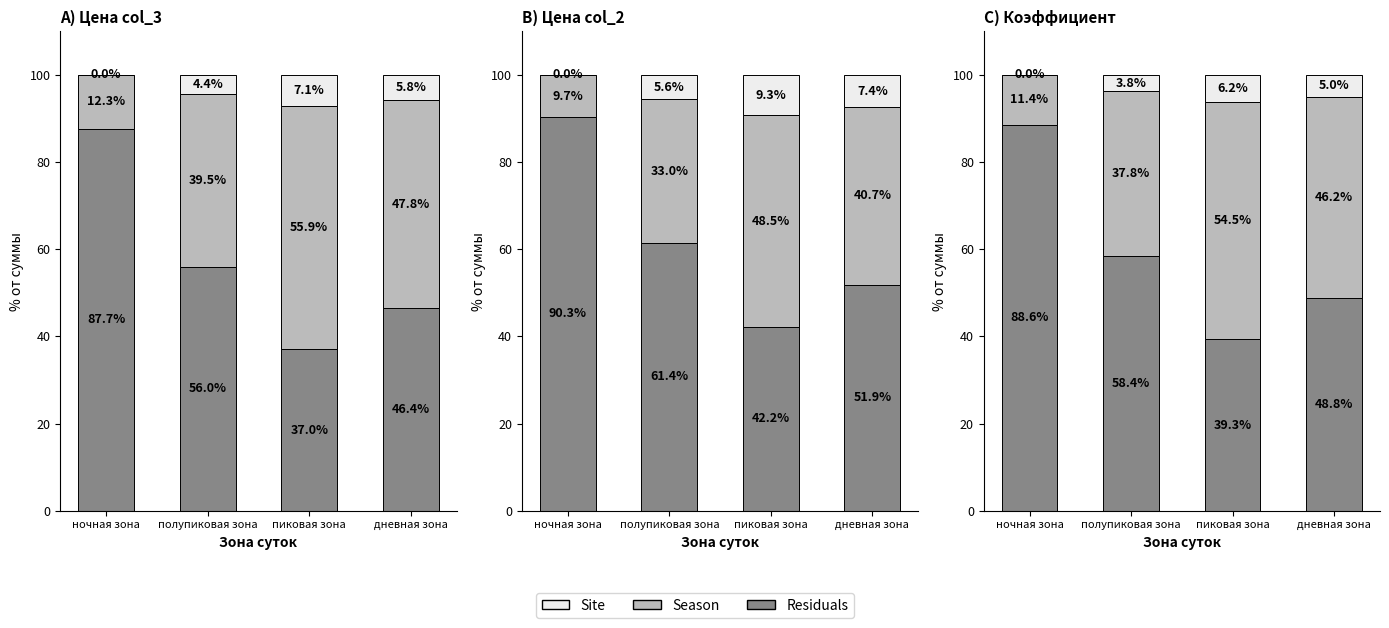

At which label does Residuals first exceed 58?

ночная зона